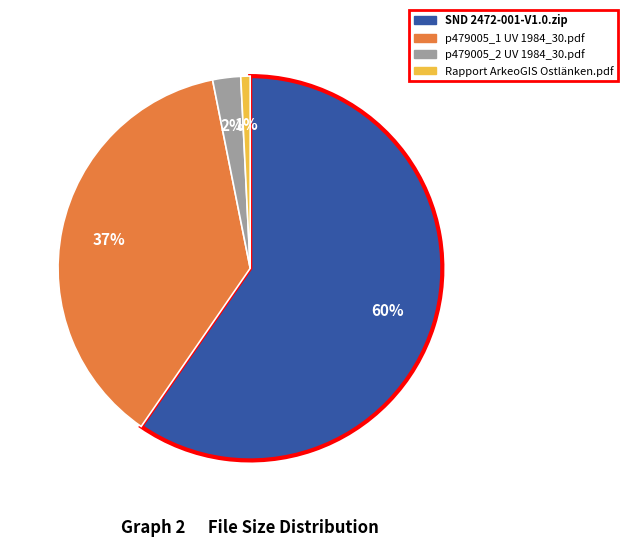

To the nearest percent, what is the difference between the largest and smallest slice percentages?

59%